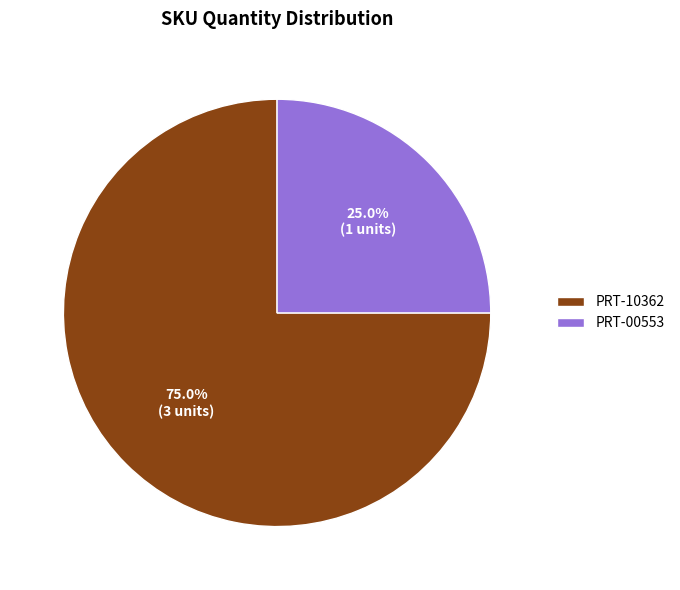

Is it true that PRT-10362 is 75% of the pie?

True